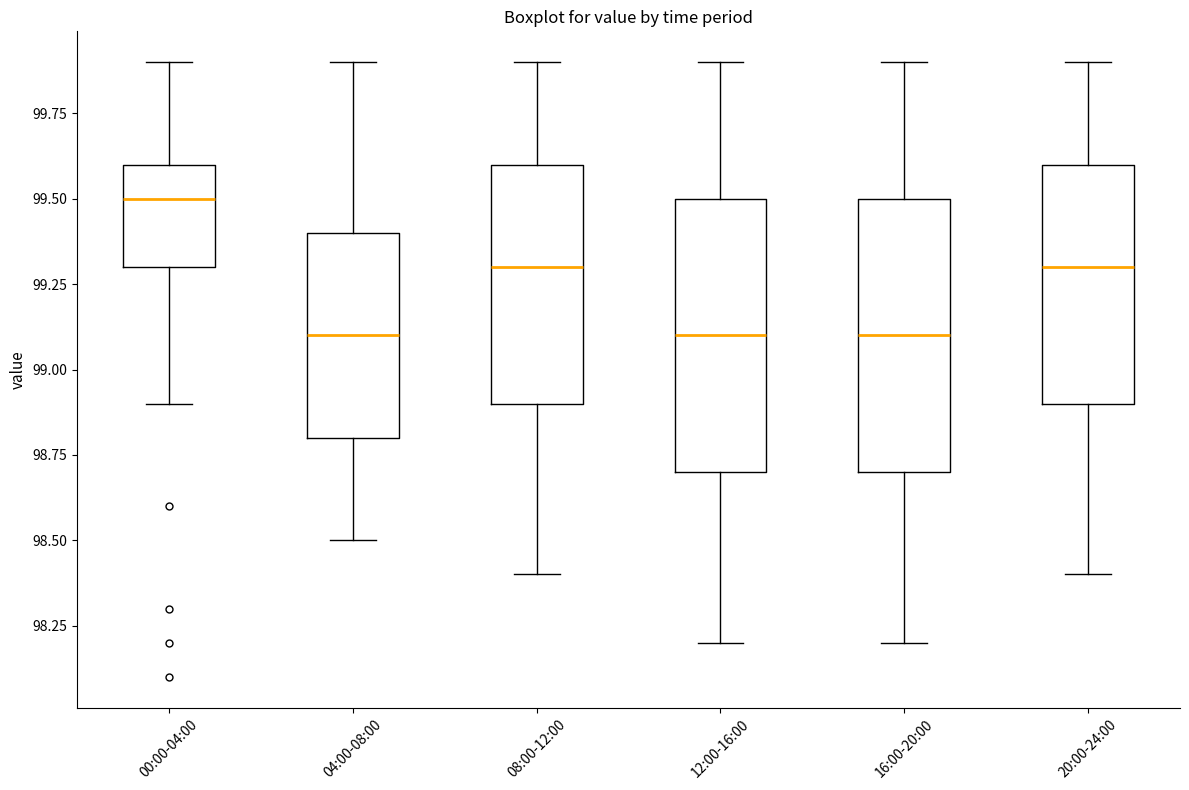

Reading left to right, transcribe this box plot: for each box, give where its median line is, the range the box spans, and where its two whiskers end, as read against the y-axis. The values are not printed on the chart, so give them approximately, as read against the axis.

00:00-04:00: median 99.5, box 99.3 to 99.6, whiskers 98.9 to 99.9
04:00-08:00: median 99.1, box 98.8 to 99.4, whiskers 98.5 to 99.9
08:00-12:00: median 99.3, box 98.9 to 99.6, whiskers 98.4 to 99.9
12:00-16:00: median 99.1, box 98.7 to 99.5, whiskers 98.2 to 99.9
16:00-20:00: median 99.1, box 98.7 to 99.5, whiskers 98.2 to 99.9
20:00-24:00: median 99.3, box 98.9 to 99.6, whiskers 98.4 to 99.9